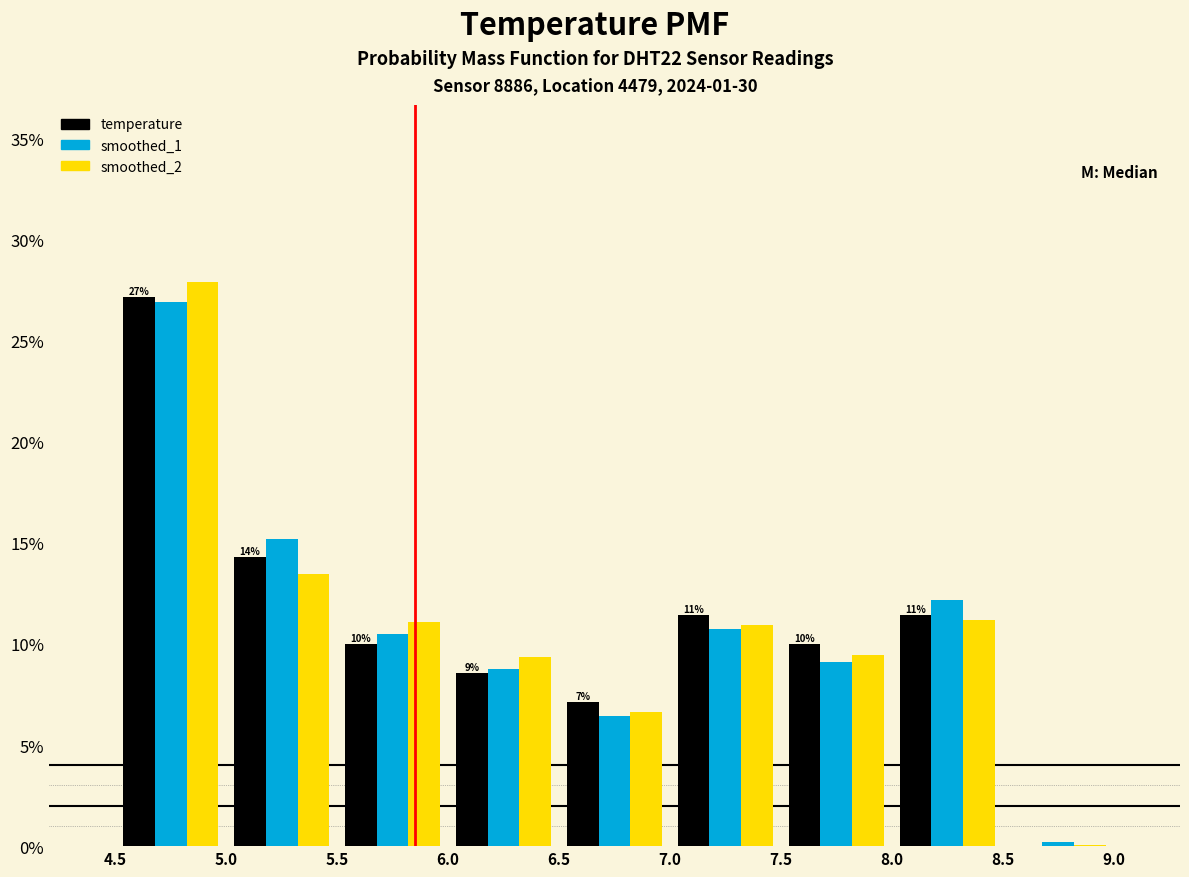

In the smoothed_1 series, which range on the x-axis has the tallest bar?

4.5 to 5.0